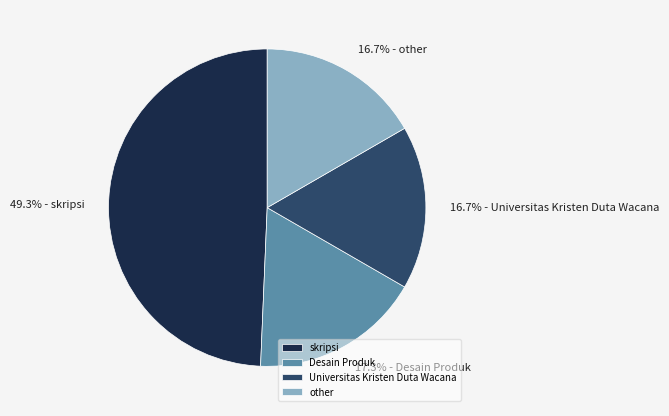

To the nearest percent, what portion does other represent?

17%